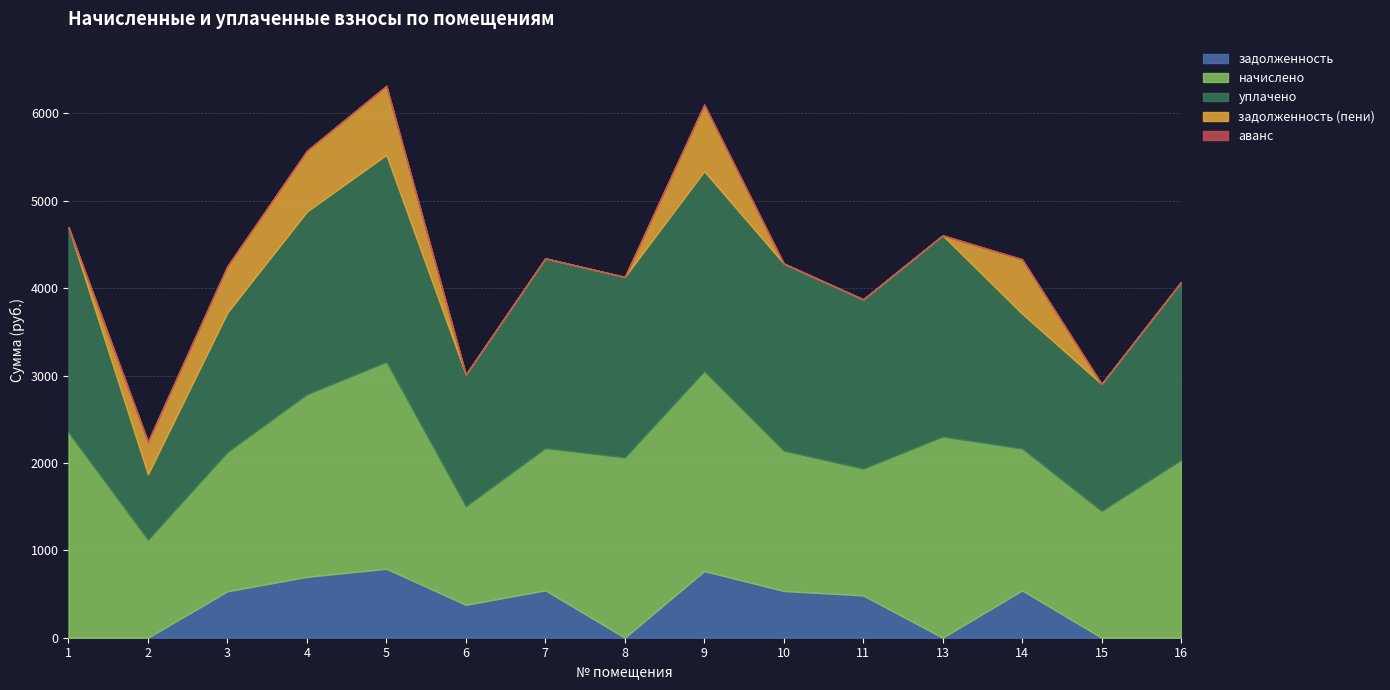

True or false: начислено and задолженность (пени) cross at least once.

False